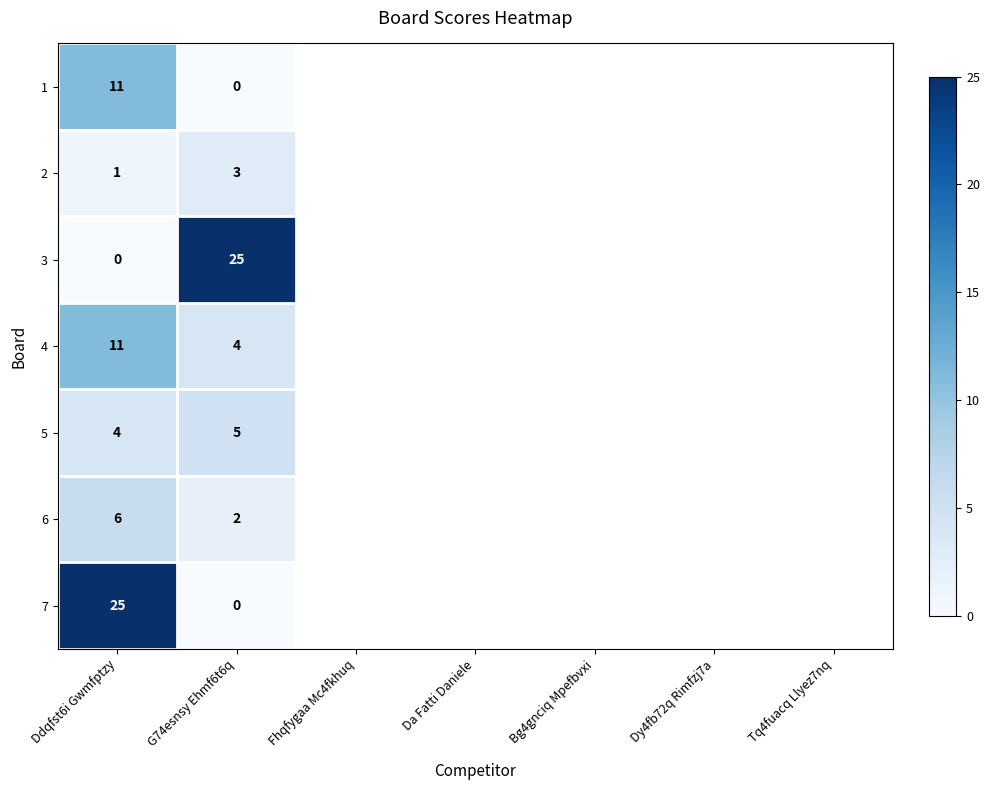

What is the difference between the highest and lowest values at Ddqfst6i Gwmfptzy?

25